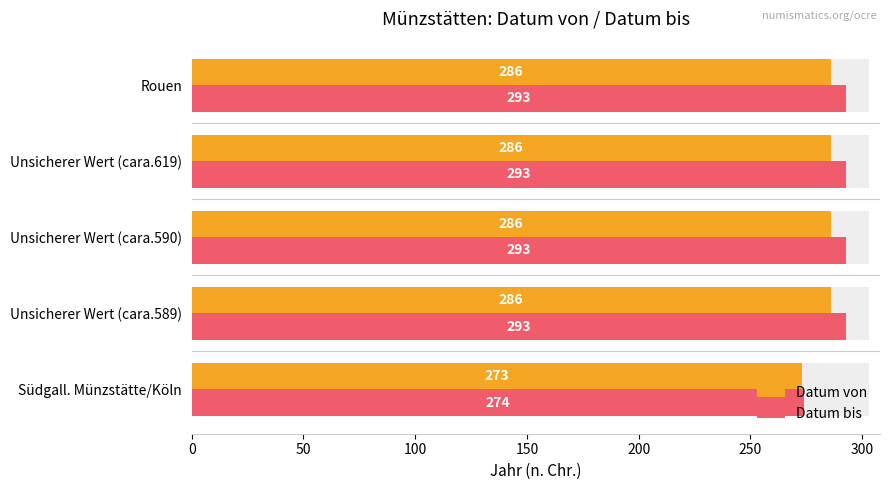

True or false: Datum von has a value of 146 at Unsicherer Wert (cara.619).

False